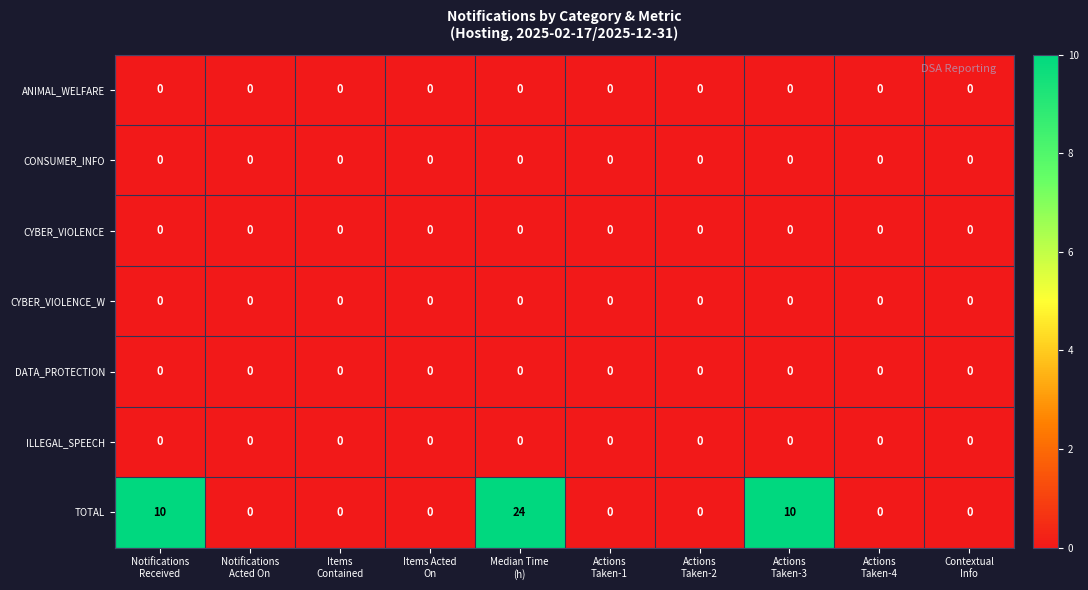

Count the number of categories in the chart.

10